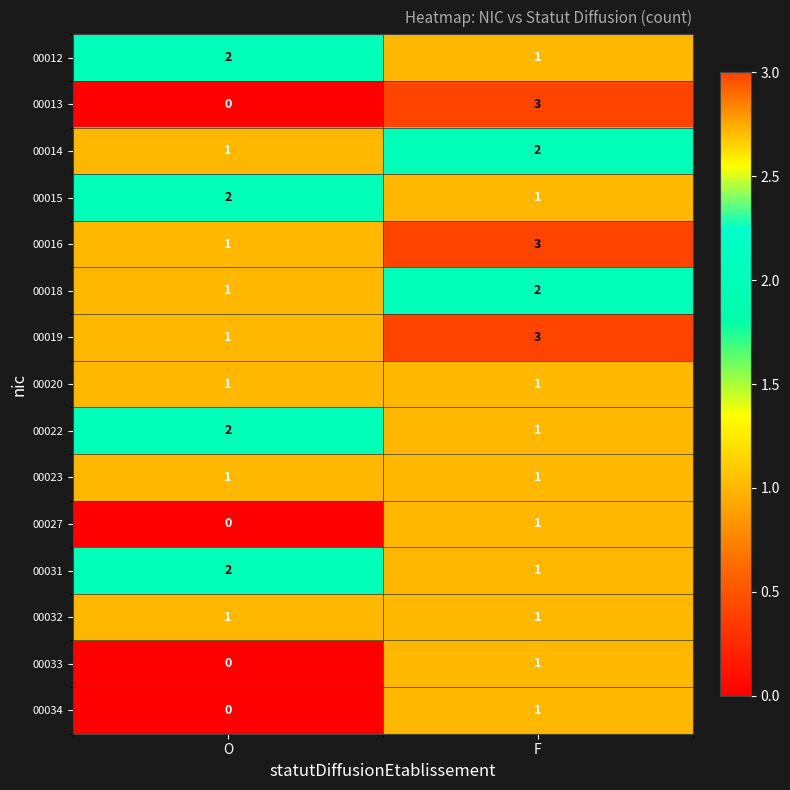

Which series has the largest range (max minus min)?

00013